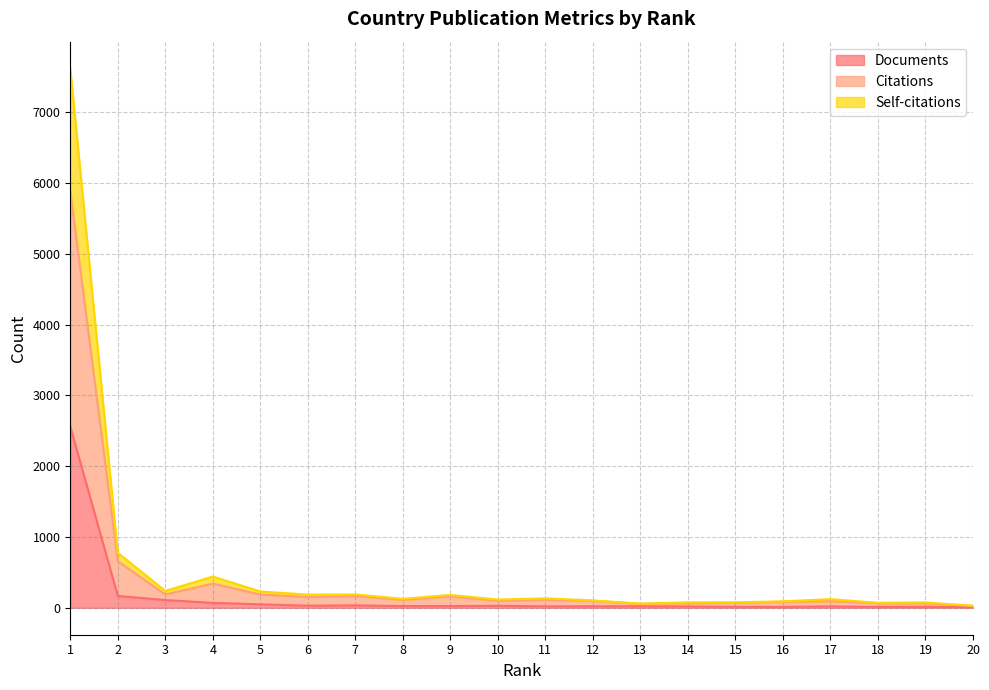

How many values in the Documents series exceed 24?

8